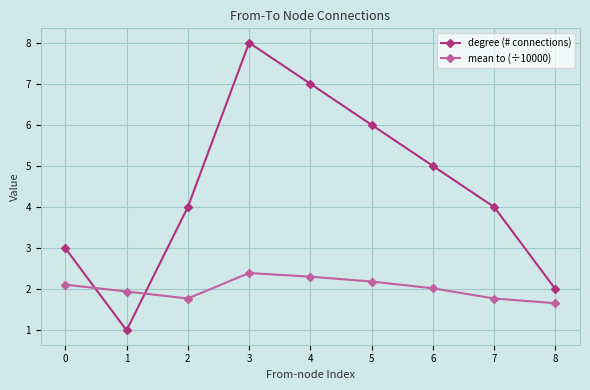

Is the value of degree (# connections) at 1 greater than the value of mean to (÷10000) at 6?

No